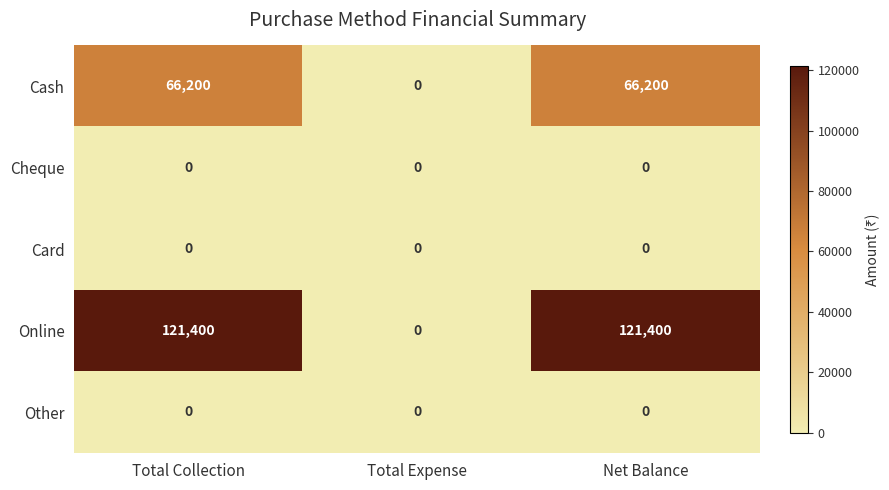

What is the difference between the Online values at Total Expense and Total Collection?

121400